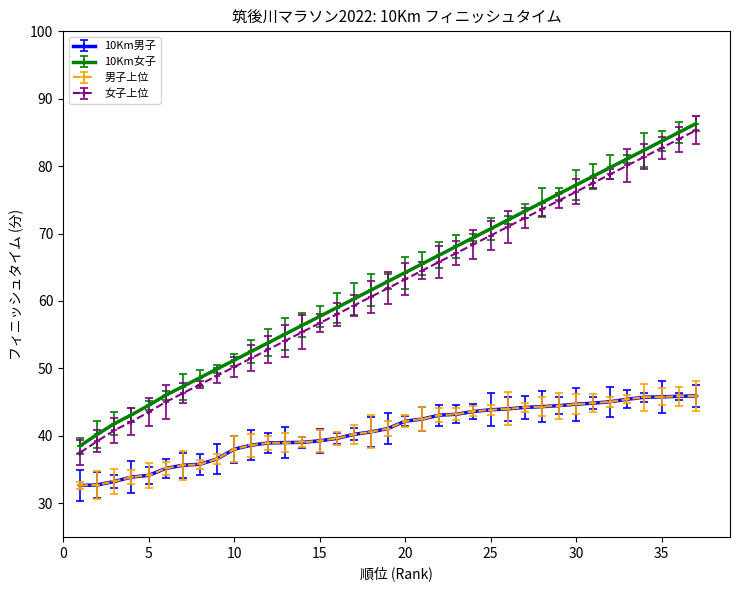

How many values in the 男子上位 series exceed 41?

19